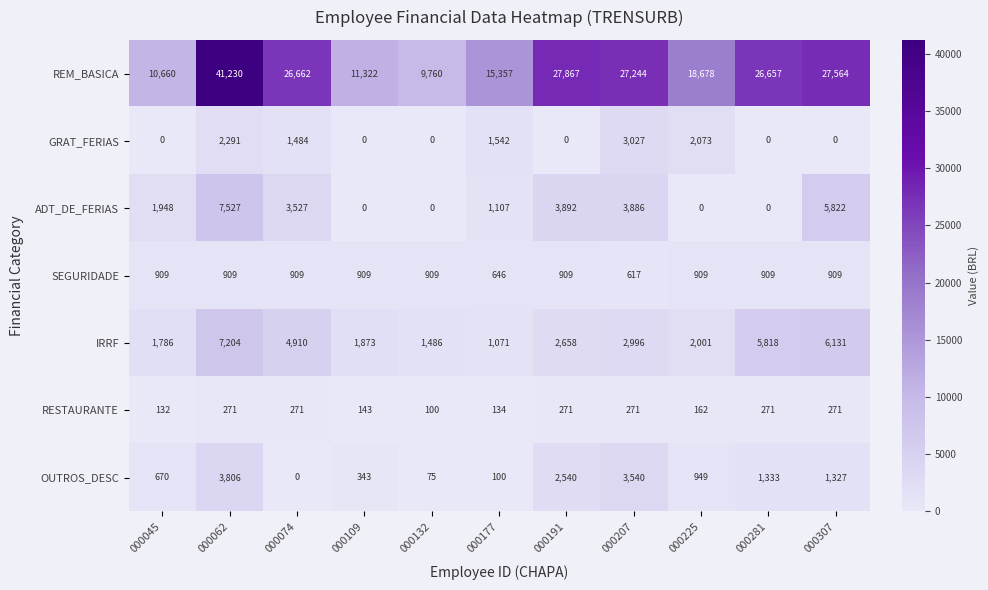

What is the total value across all series at 000074?

37763